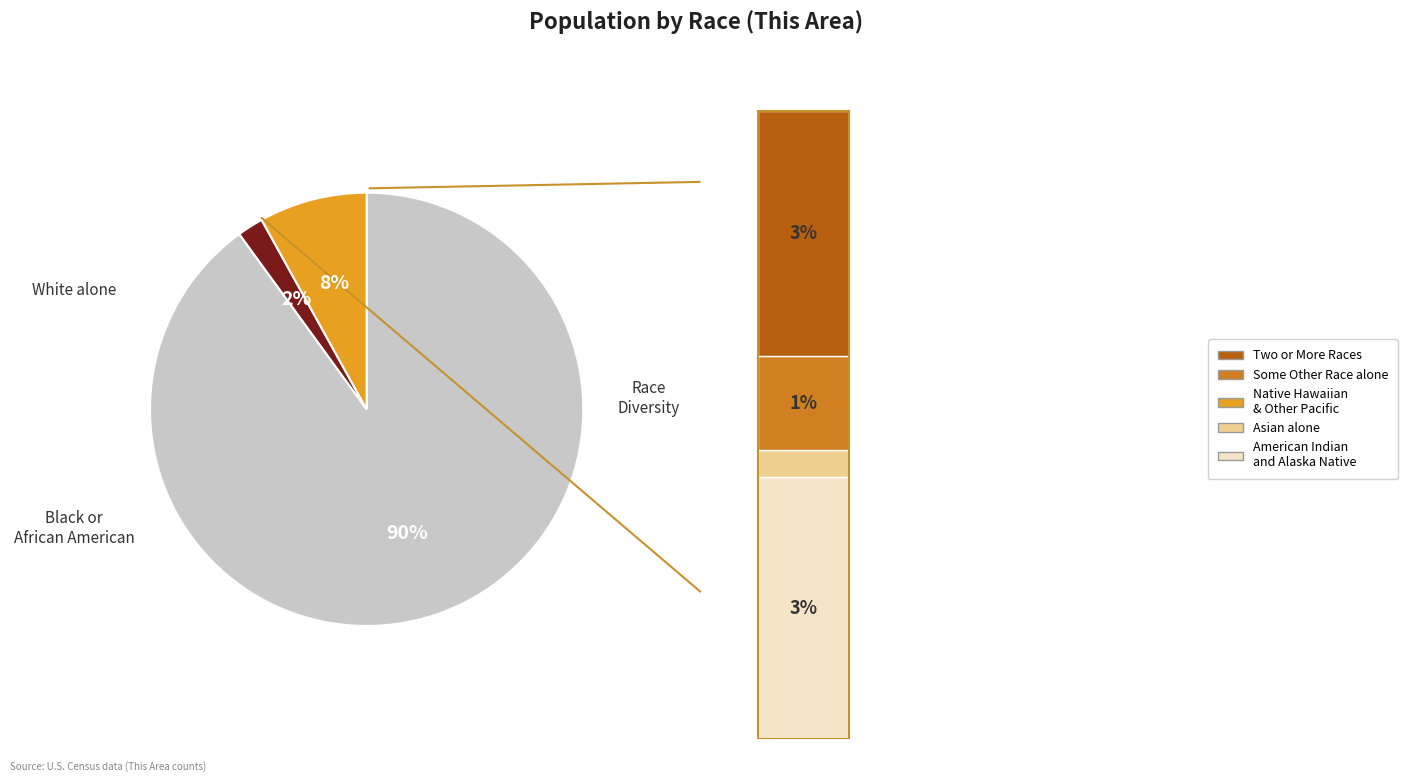

What percentage is the Some Other Race alone slice, to the nearest percent?

1%